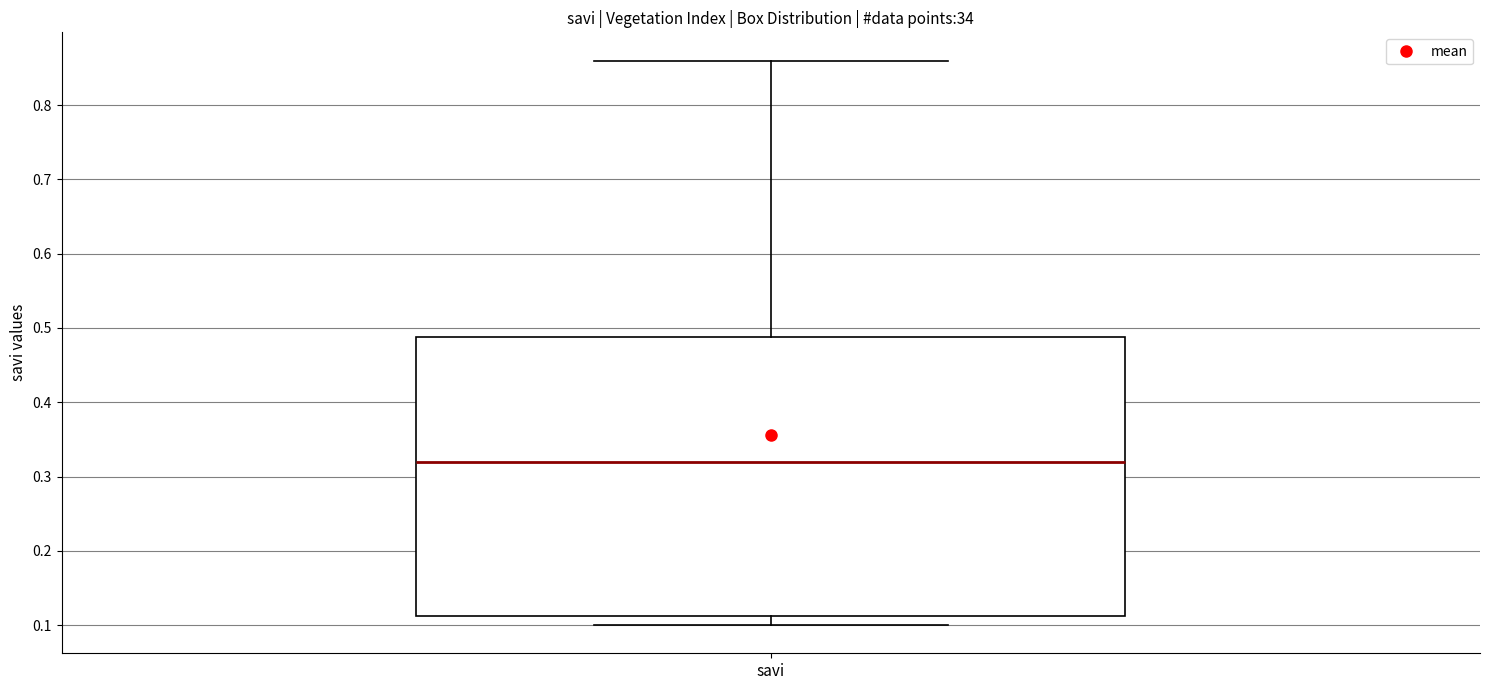

Transcribe this box plot: give where the median line is, the range the box spans, and where the two whiskers end, as read against the y-axis. The values are not printed on the chart, so give them approximately, as read against the axis.

median 0.32, box 0.11 to 0.49, whiskers 0.10 to 0.86